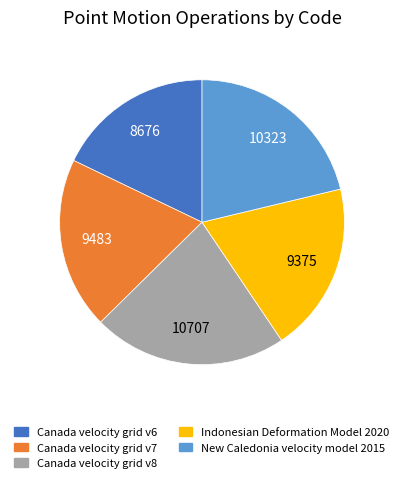

True or false: New Caledonia velocity model 2015 accounts for 21% of the total.

True